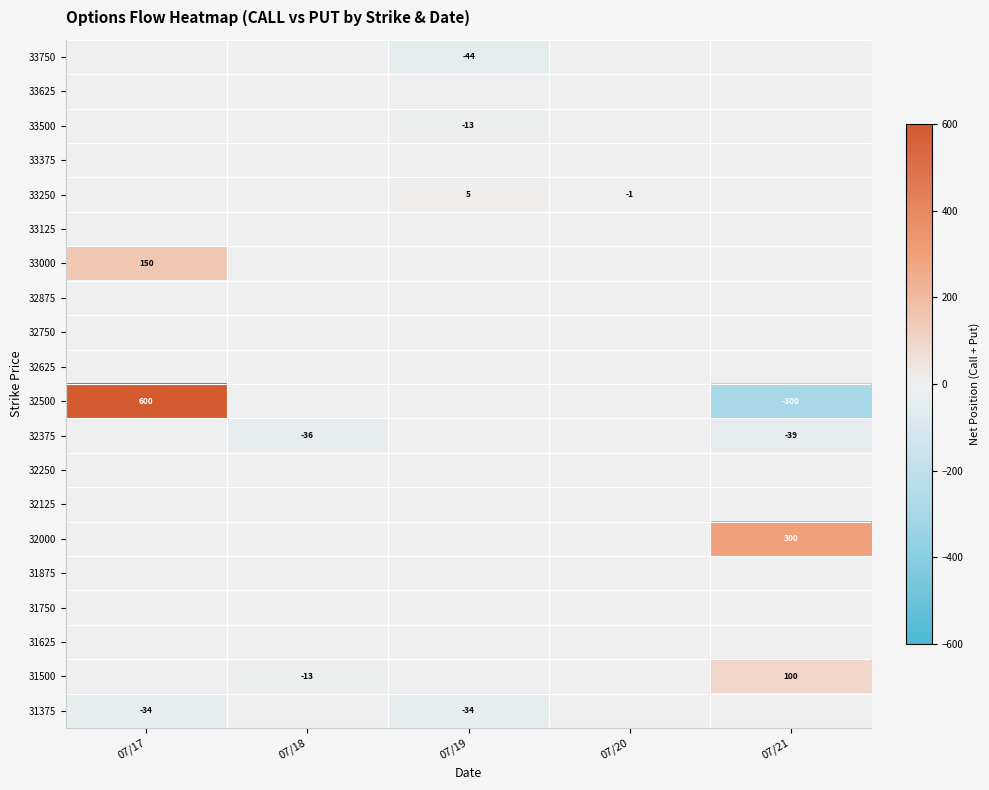

Which label corresponds to the smallest value in the chart?

07/21